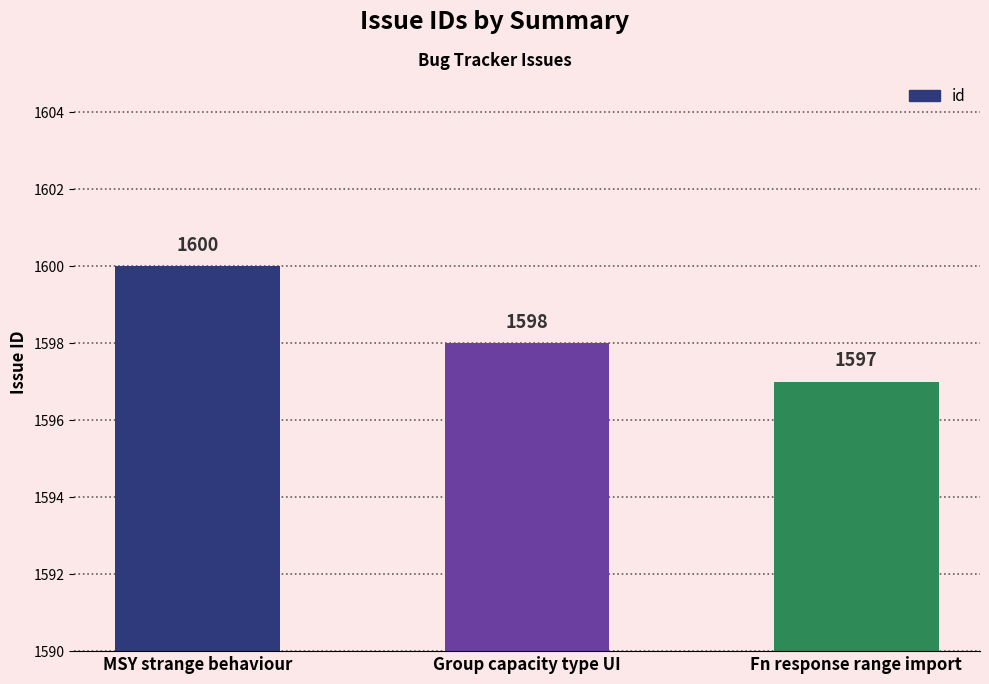

Reading right to left, extract all data points from this chart.

1597	1598	1600